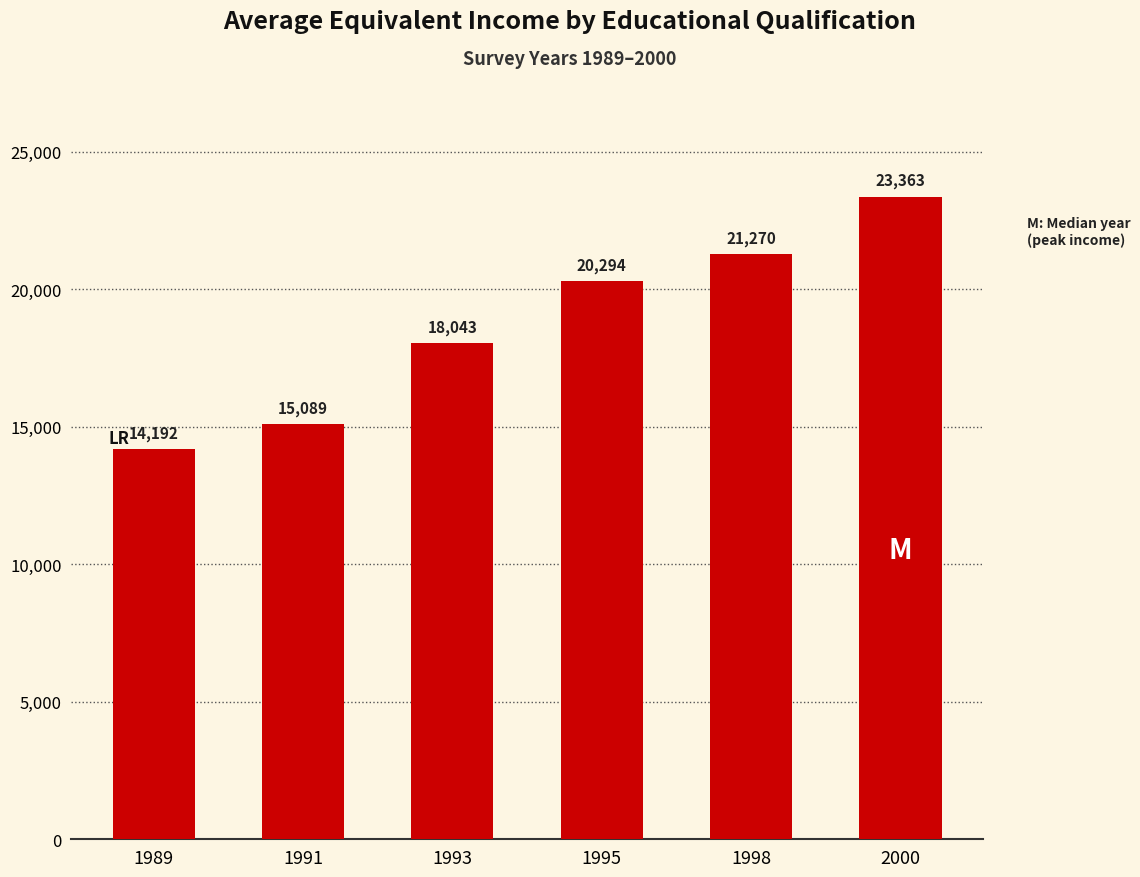

How many data points does each series have?

6